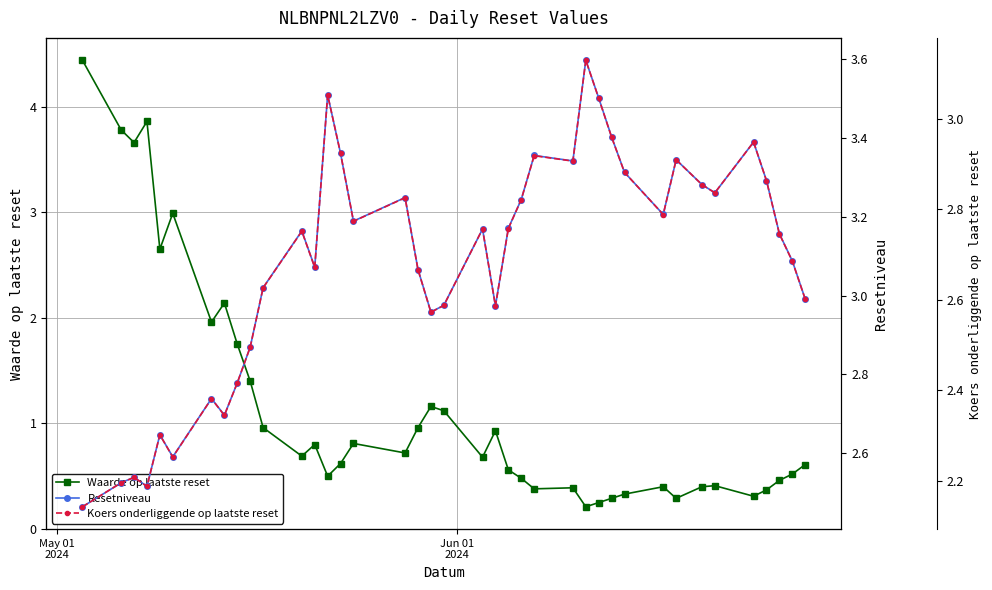

What is the average value of the Waarde op laatste reset series?

1.2